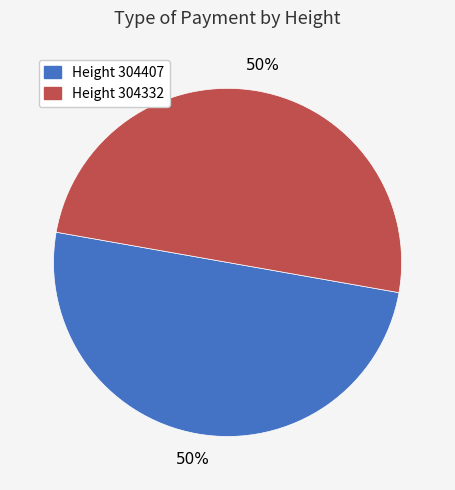

To the nearest percent, what is the combined percentage of Height 304332 and Height 304407?

100%